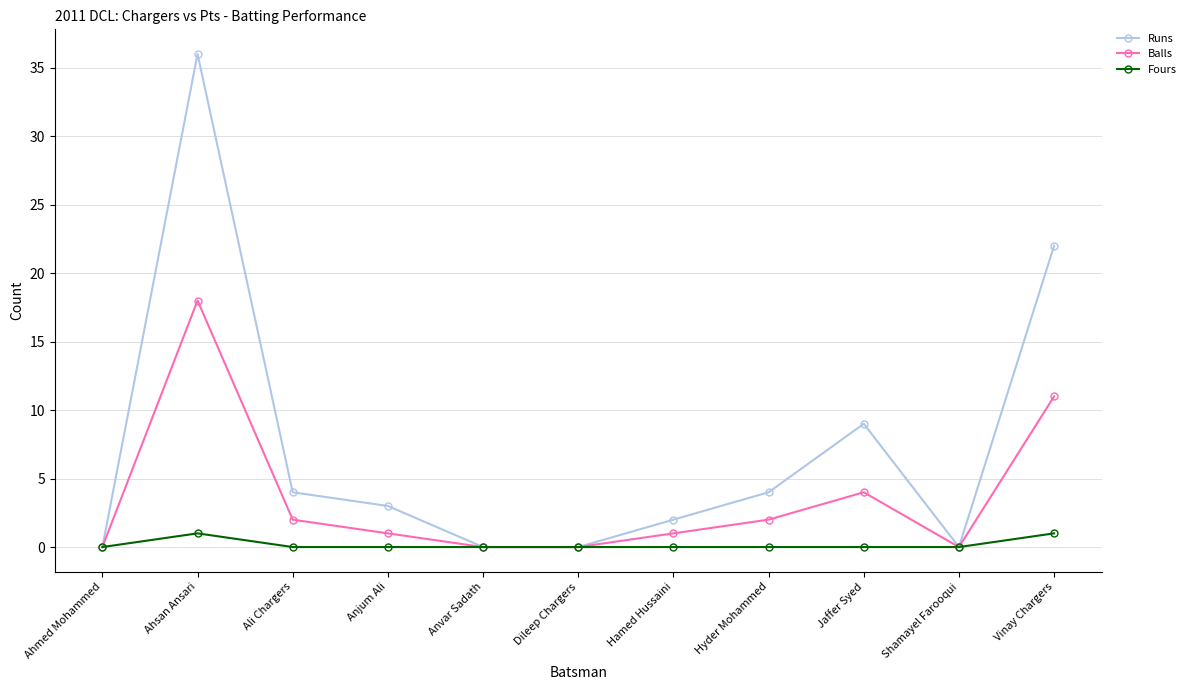

At which category is the sum across all series the highest?

Ahsan Ansari